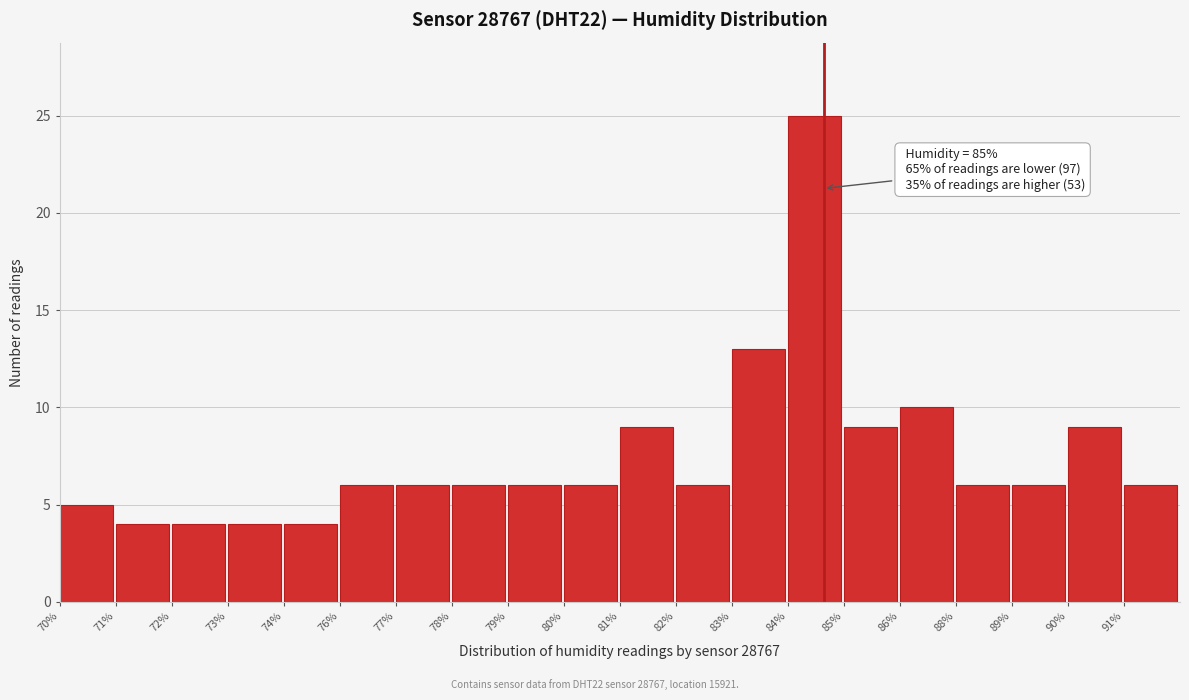

Reading left to right, what are all the values shown in this chart?

70%=5	71%=4	72%=4	73%=4	74%=4	76%=6	77%=6	78%=6	79%=6	80%=6	81%=9	82%=6	83%=13	84%=25	85%=9	86%=10	88%=6	89%=6	90%=9	91%=6